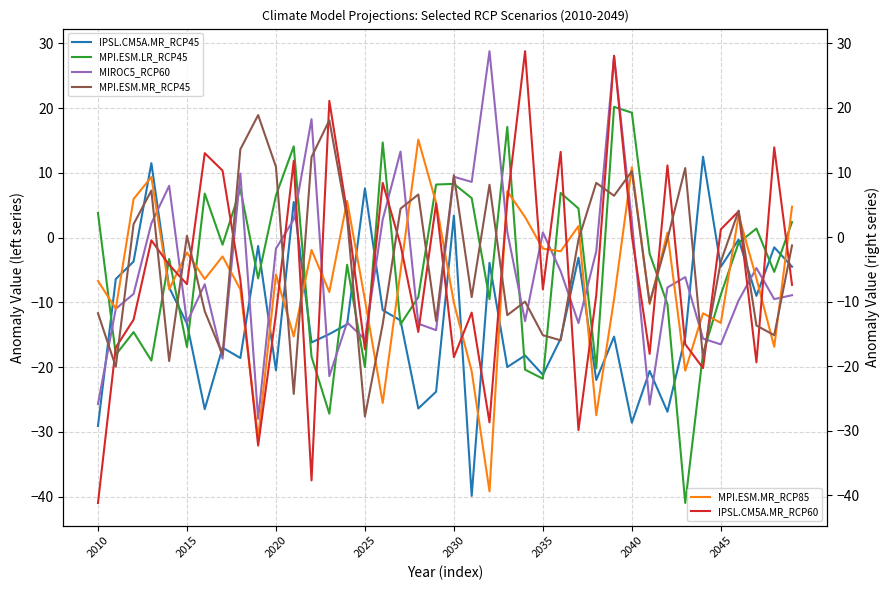

True or false: IPSL.CM5A.MR_RCP45 has a value of -28.6 at 2040.

True